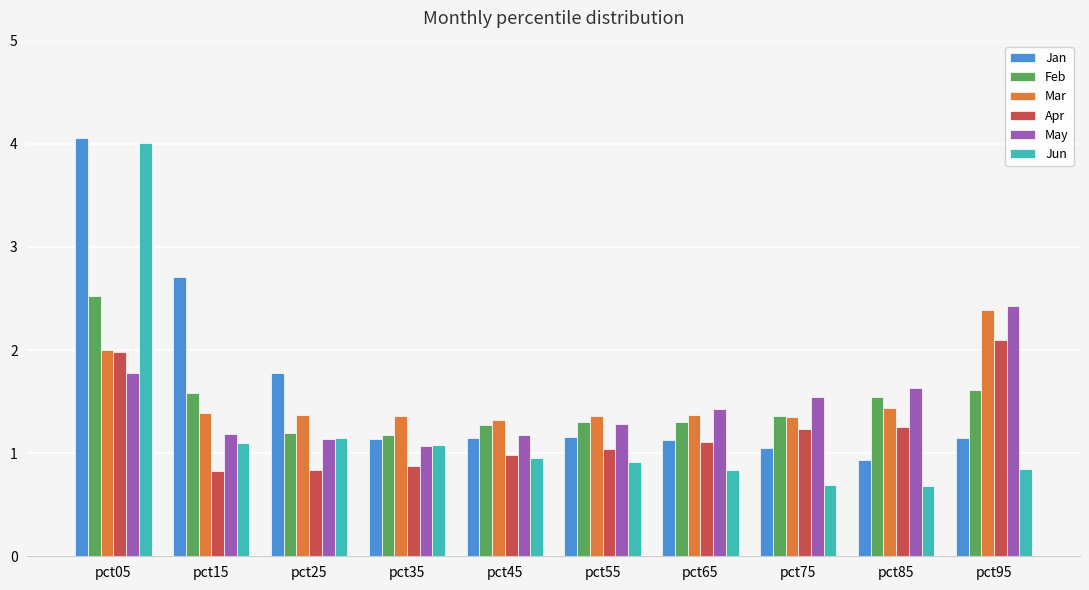

What value does the Jun series have at pct25?

1.1